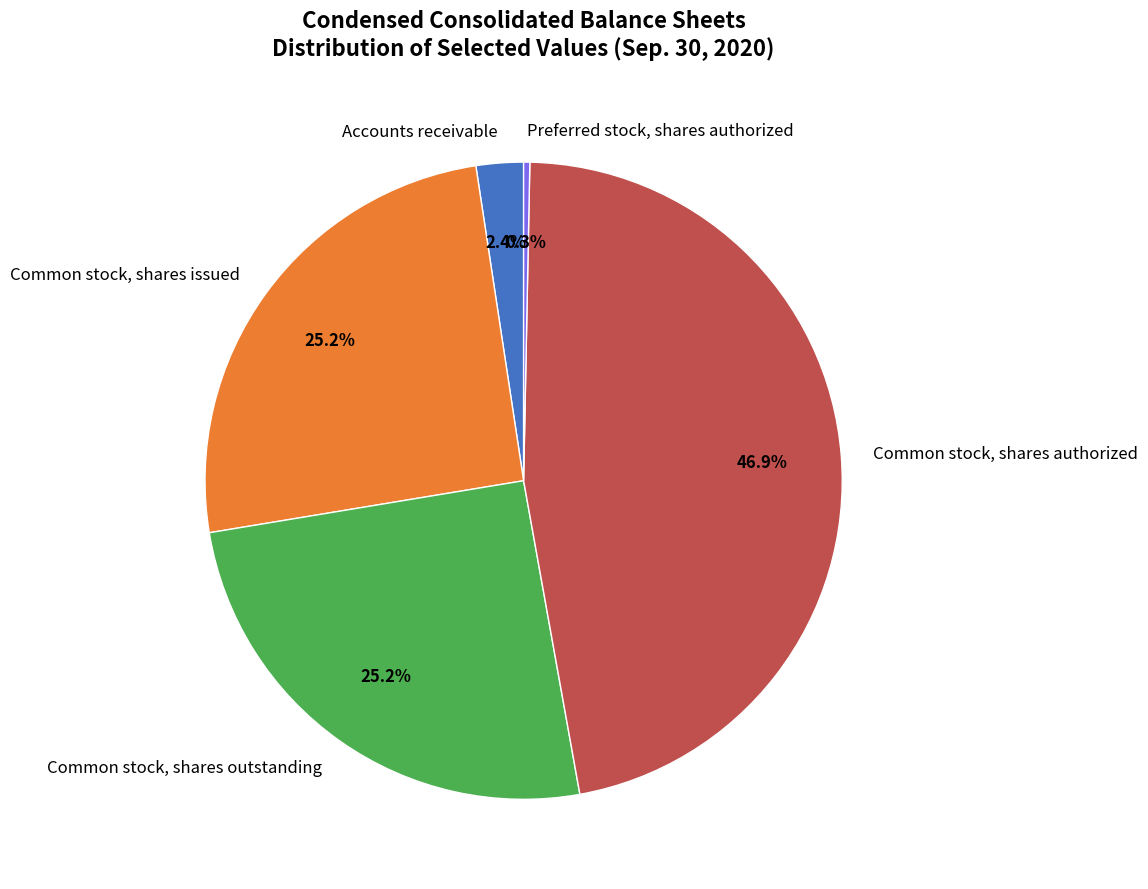

True or false: Common stock, shares authorized accounts for 53% of the total.

False